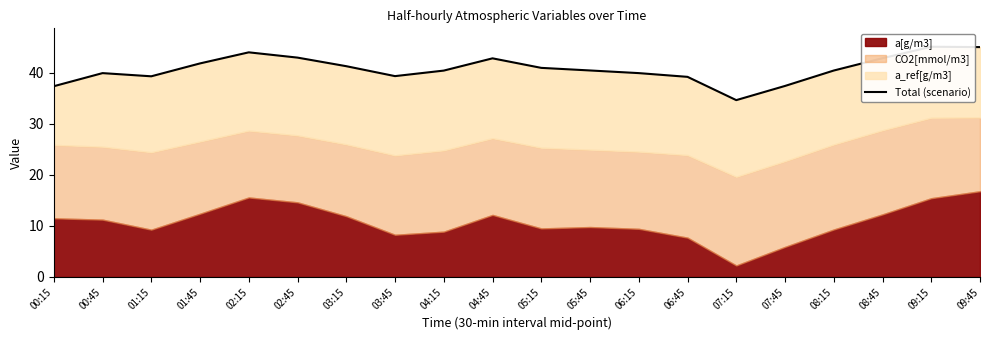

How many points are lower than both their immediate neighbors (excluding endpoints)?

3